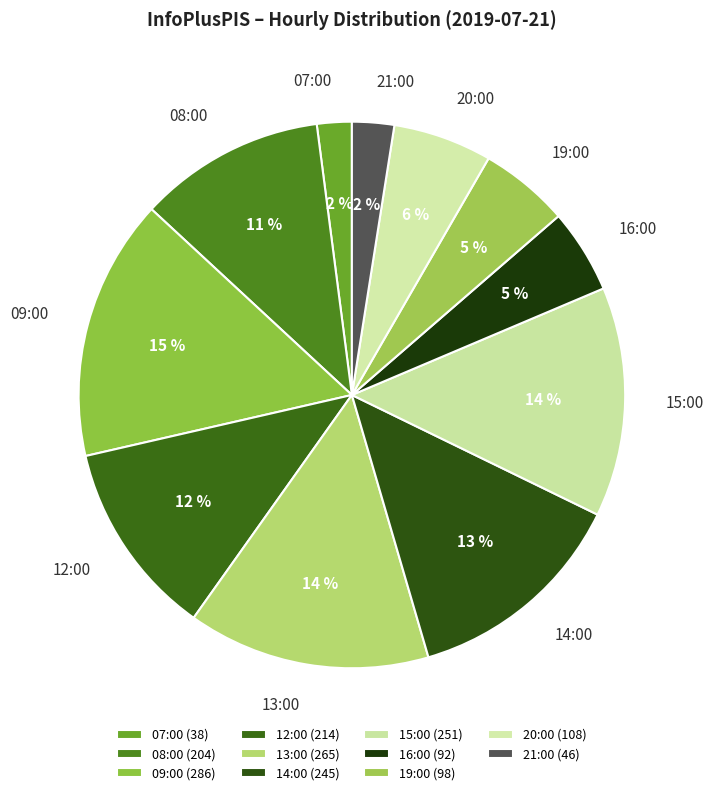

To the nearest percent, what is the average slice percentage?

9%